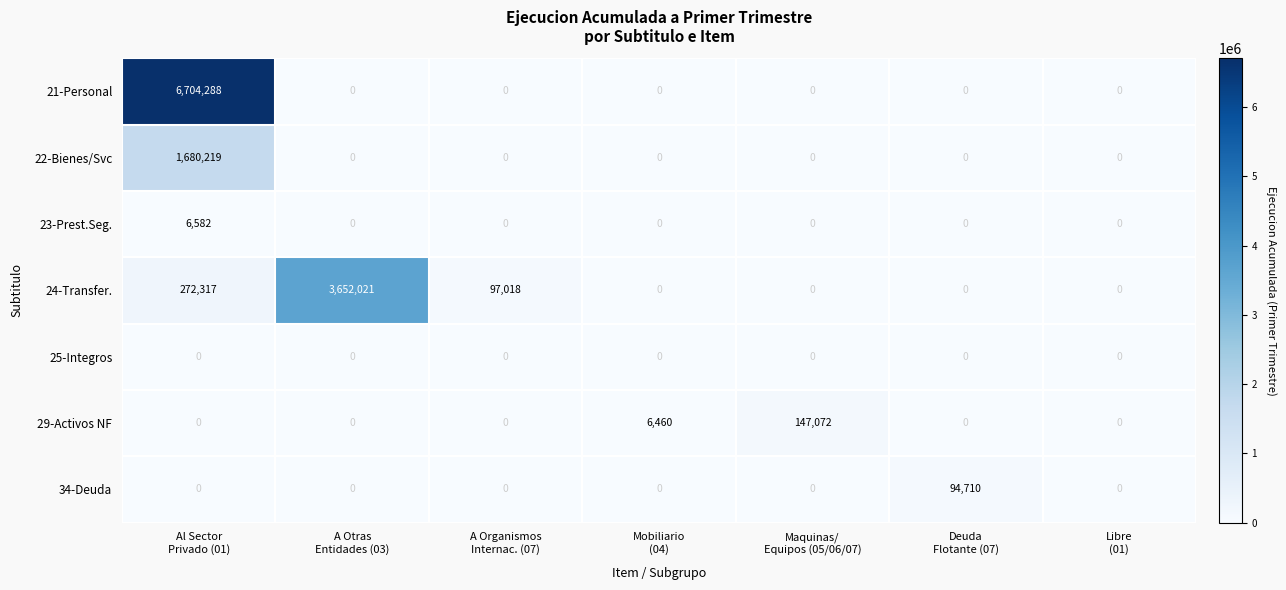

Which series has the widest spread of values?

21-Personal